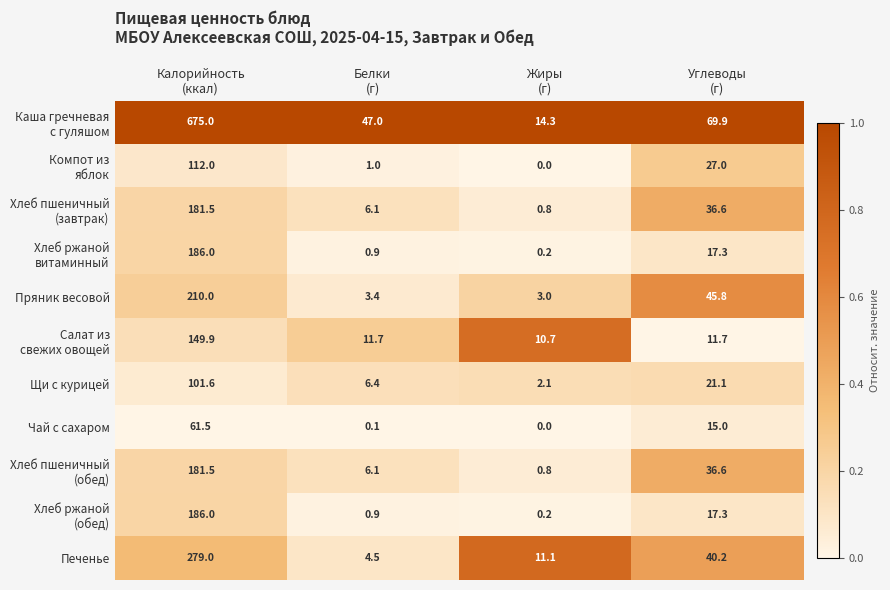

At how many categories does at least one series exceed 25?

3